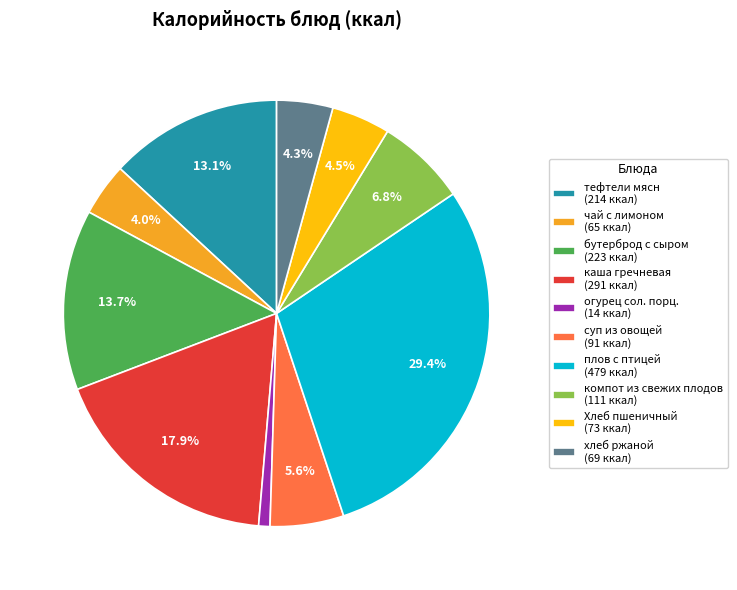

Which category has the biggest portion of the pie?

плов с птицей